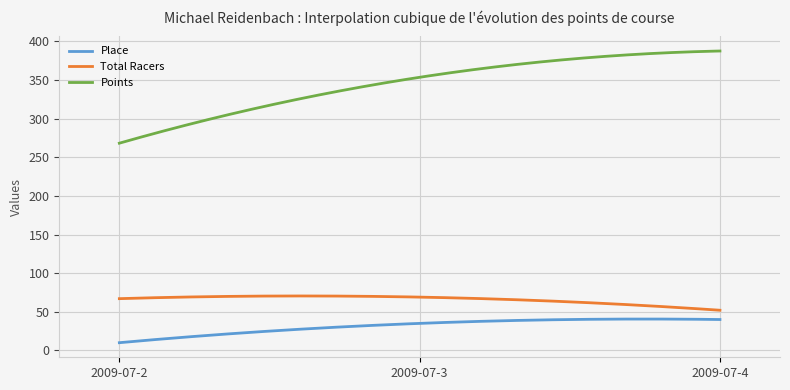

True or false: Points and Total Racers cross at least once.

False